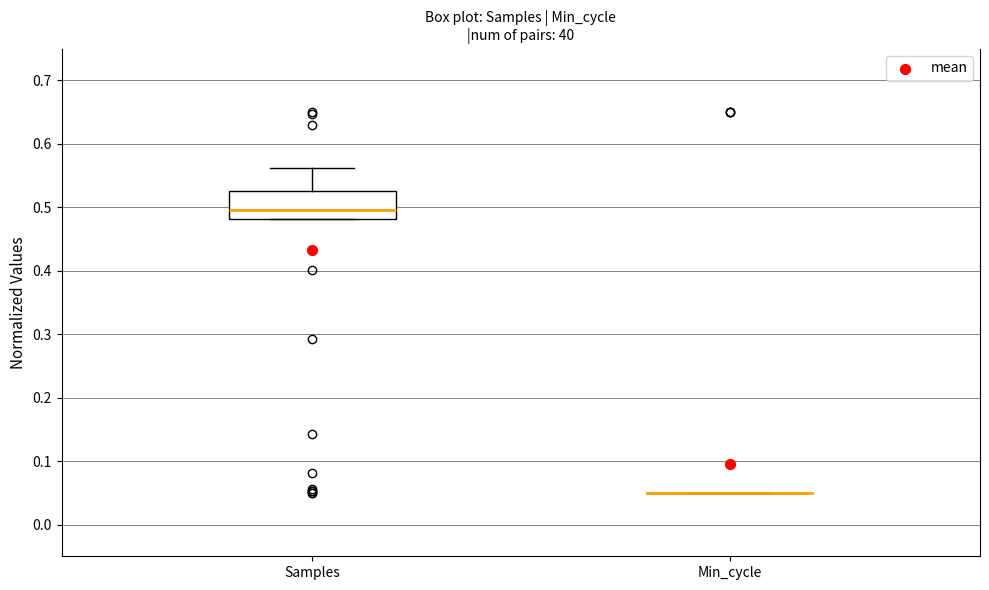

Reading left to right, transcribe this box plot: for each box, give where its median line is, the range the box spans, and where its two whiskers end, as read against the y-axis. The values are not printed on the chart, so give them approximately, as read against the axis.

Samples: median 0.50, box 0.48 to 0.53, whiskers 0.48 to 0.56
Min_cycle: box collapsed to a line at 0.05, whiskers 0.05 to 0.05